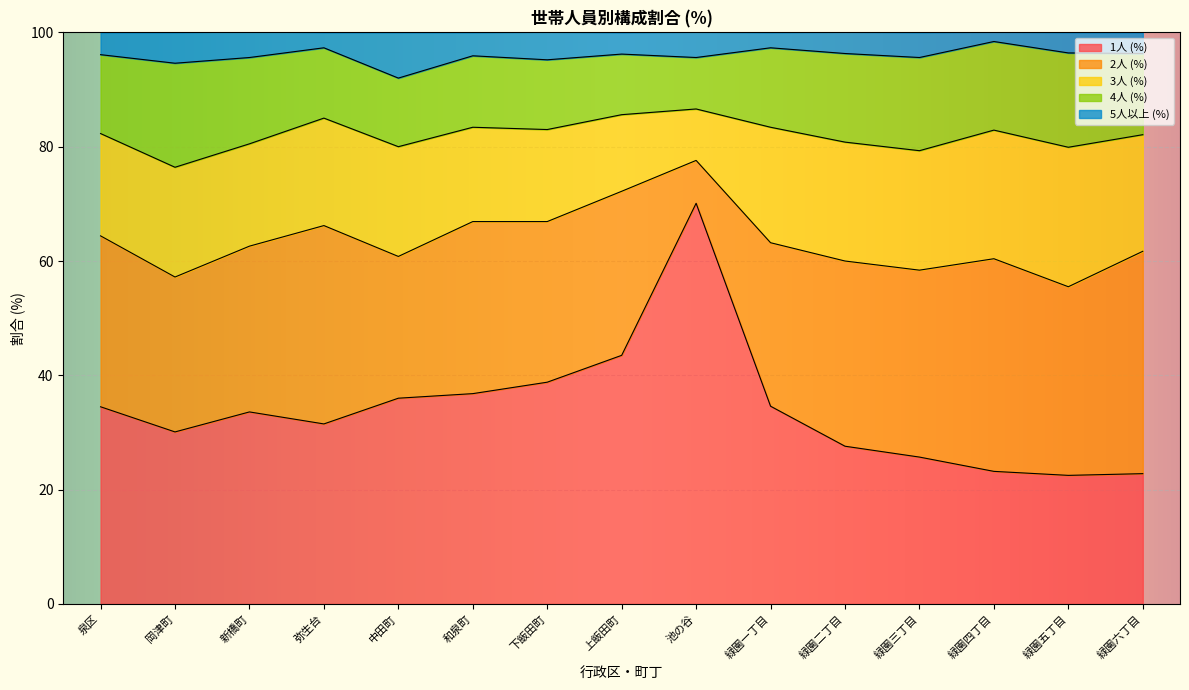

What value does the 4人 (%) series have at 岡津町?

18.2